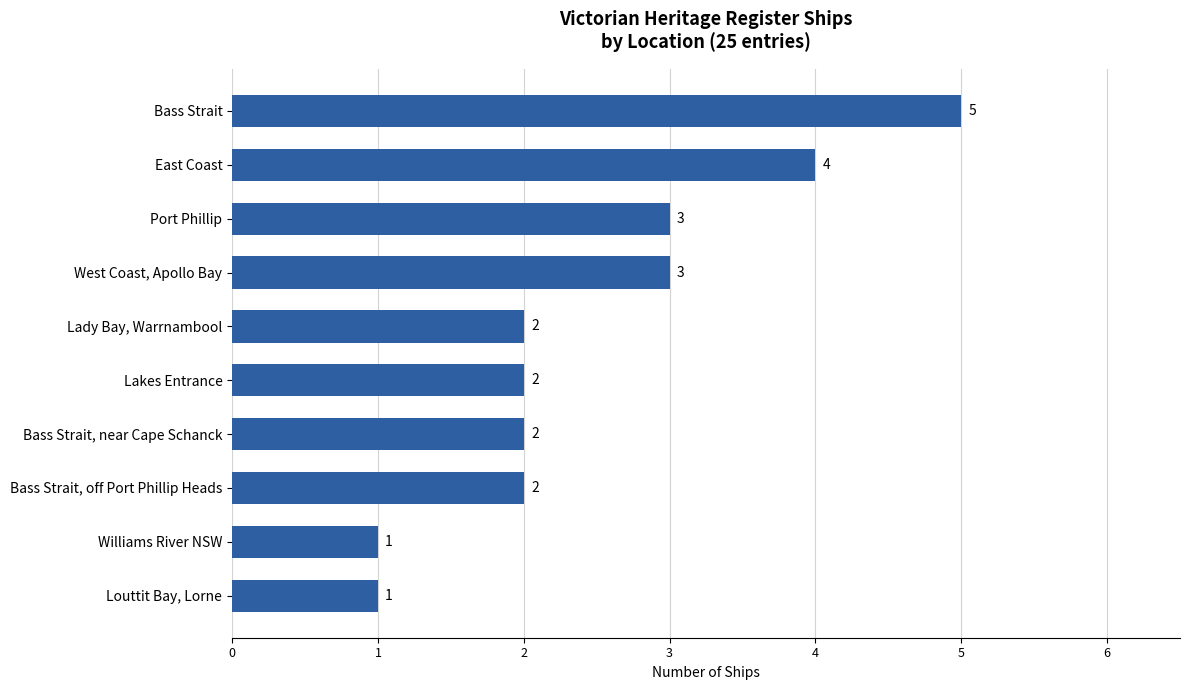

What is the difference between the second highest and minimum values?

3